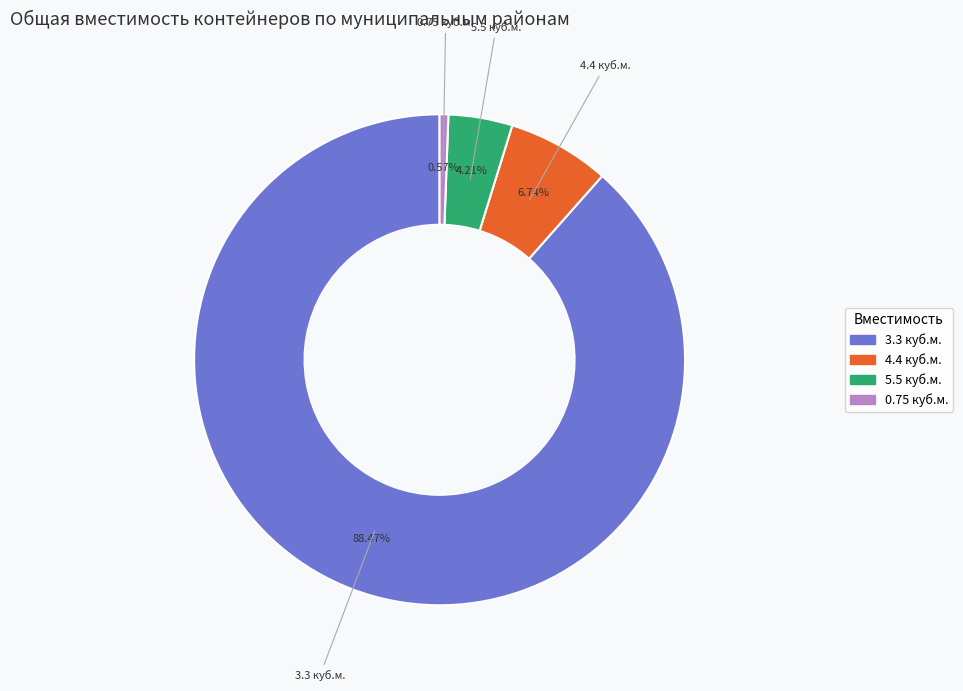

Does any single category account for the majority?

Yes